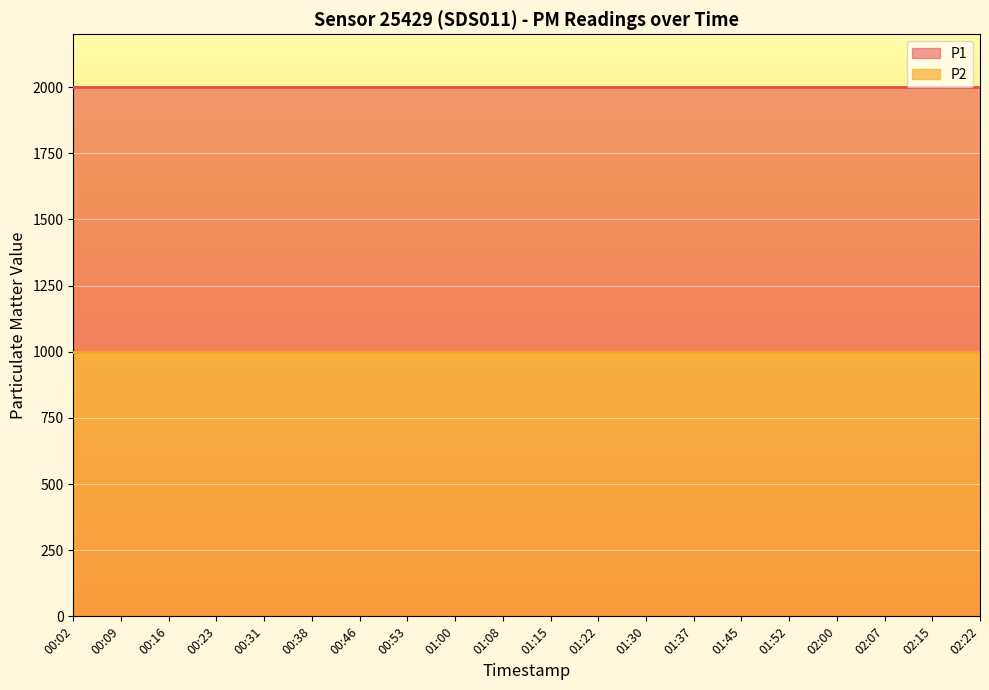

Reading left to right, transcribe all the data shown in this chart.

P1: 00:02=1999.9	00:09=1999.9	00:16=1999.9	00:23=1999.9	00:31=1999.9	00:38=1999.9	00:46=1999.9	00:53=1999.9	01:00=1999.9	01:08=1999.9	01:15=1999.9	01:22=1999.9	01:30=1999.9	01:37=1999.9	01:45=1999.9	01:52=1999.9	02:00=1999.9	02:07=1999.9	02:15=1999.9	02:22=1999.9
P2: 00:02=999.9	00:09=999.9	00:16=999.9	00:23=999.9	00:31=999.9	00:38=999.9	00:46=999.9	00:53=999.9	01:00=999.9	01:08=999.9	01:15=999.9	01:22=999.9	01:30=999.9	01:37=999.9	01:45=999.9	01:52=999.9	02:00=999.9	02:07=999.9	02:15=999.9	02:22=999.9